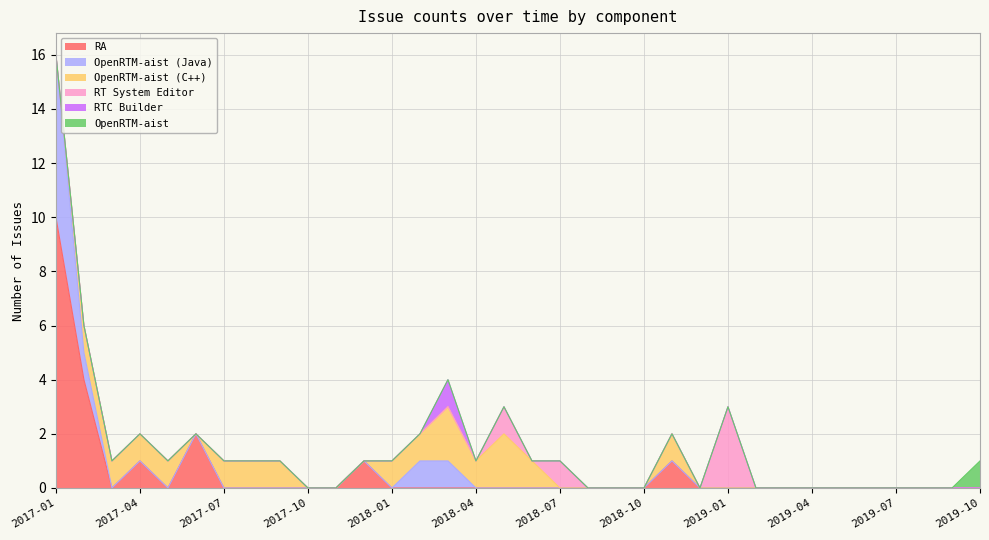

What are all the series names shown in the legend?

RA, OpenRTM-aist (Java), OpenRTM-aist (C++), RT System Editor, RTC Builder, OpenRTM-aist